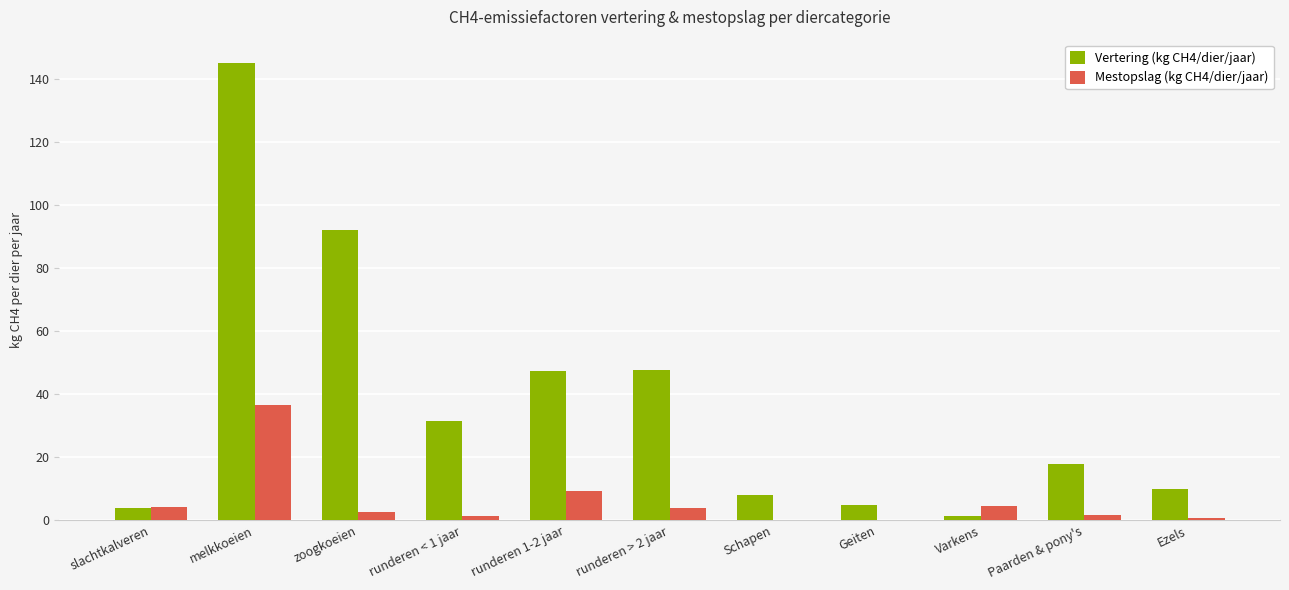

At which category does the chart reach its peak across all series?

melkkoeien